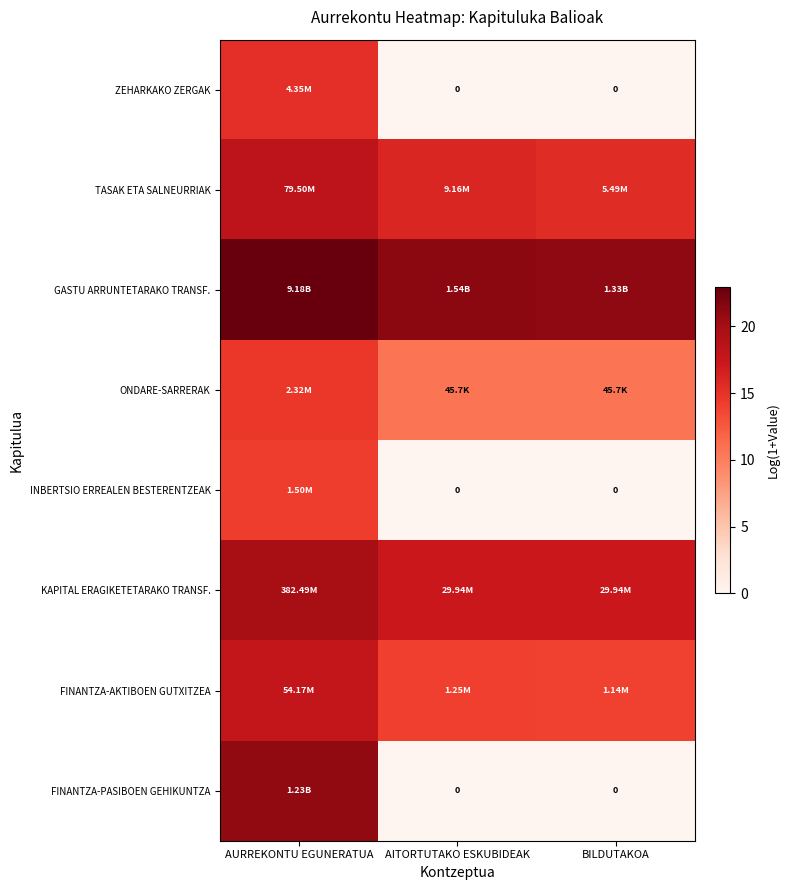

Rank the categories by FINANTZA-PASIBOEN GEHIKUNTZA value from highest to lowest.

AURREKONTU EGUNERATUA, AITORTUTAKO ESKUBIDEAK, BILDUTAKOA